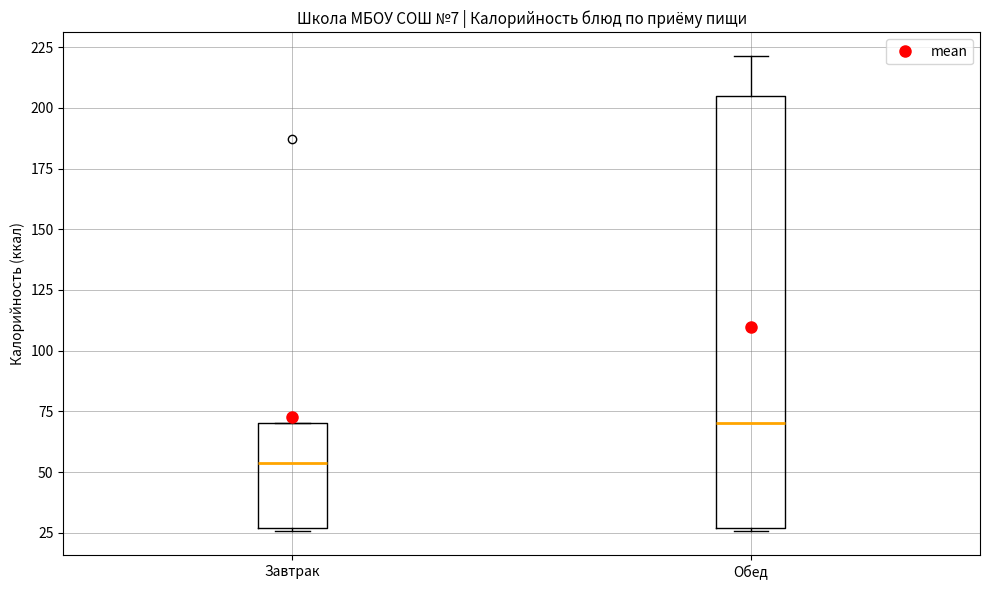

Reading left to right, transcribe this box plot: for each box, give where its median line is, the range the box spans, and where its two whiskers end, as read against the y-axis. The values are not printed on the chart, so give them approximately, as read against the axis.

Завтрак: median 55, box 25 to 70, whiskers 25 to 70
Обед: median 70, box 25 to 205, whiskers 25 to 220